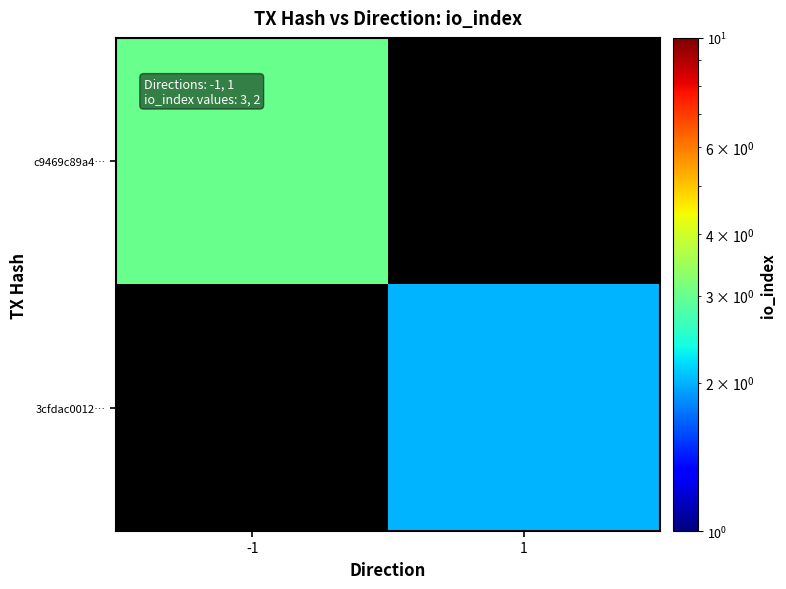

At -1, list the series in order from smallest to largest.

3cfdac0012…, c9469c89a4…